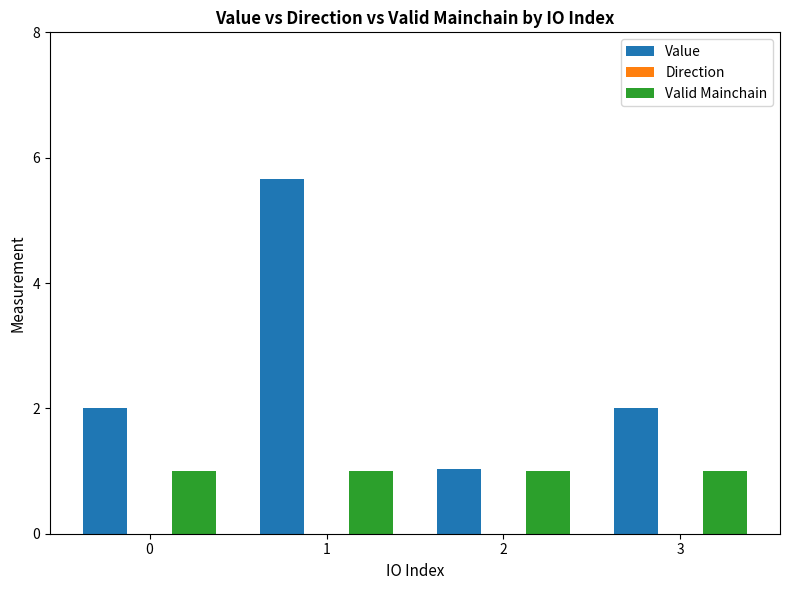

Is the value of Valid Mainchain at 3 greater than the value of Value at 3?

No